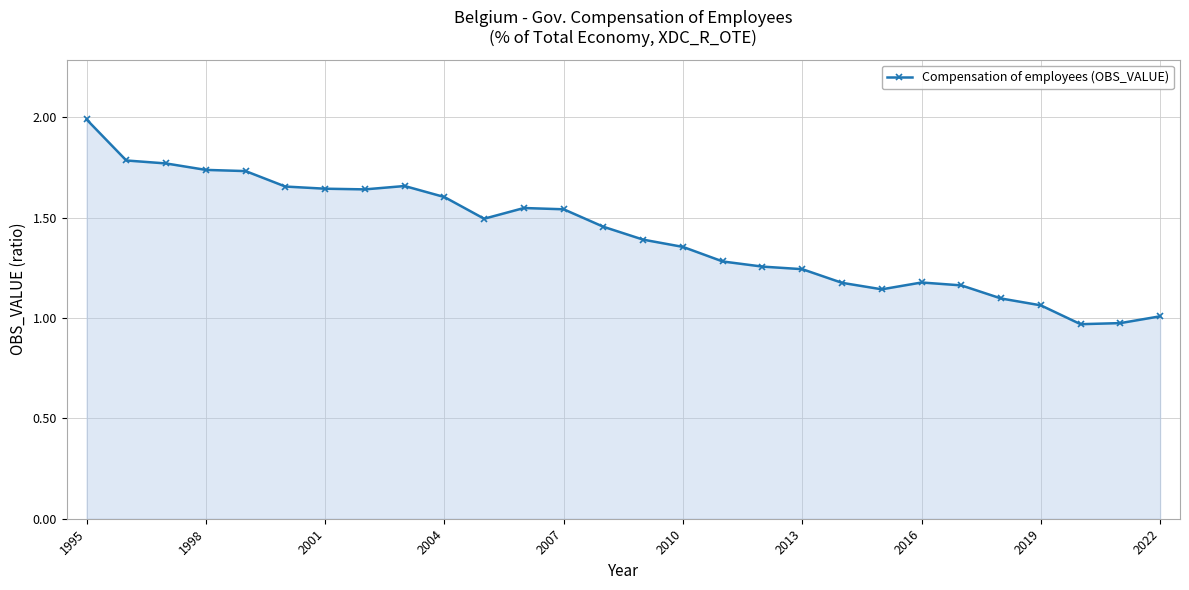

True or false: the data has more than 1 interior local peaks.

True